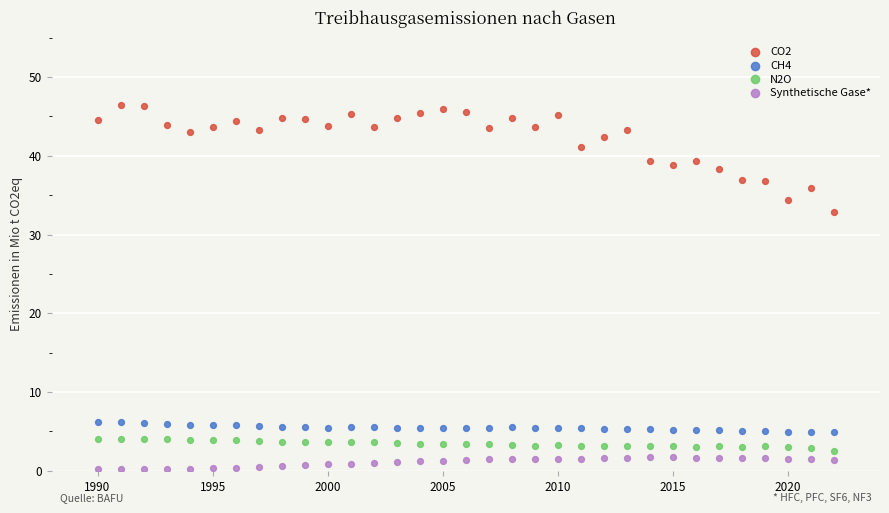

What are all the series names shown in the legend?

CO2, CH4, N2O, Synthetische Gase*